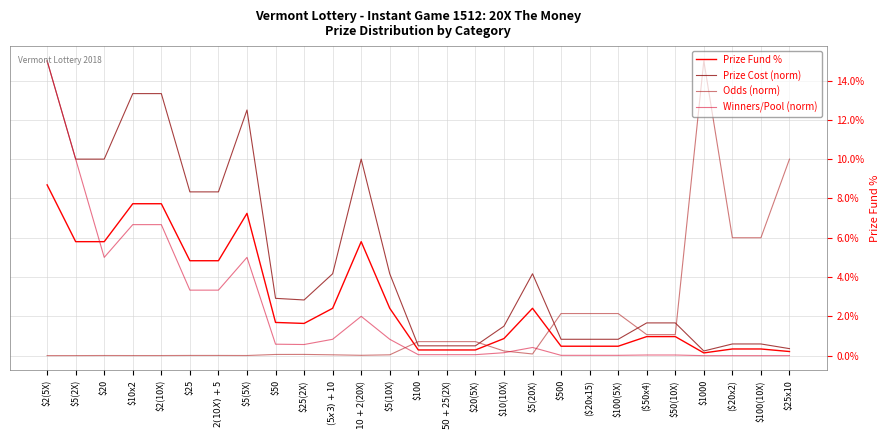

Does the chart display data point markers on the line(s)?

No